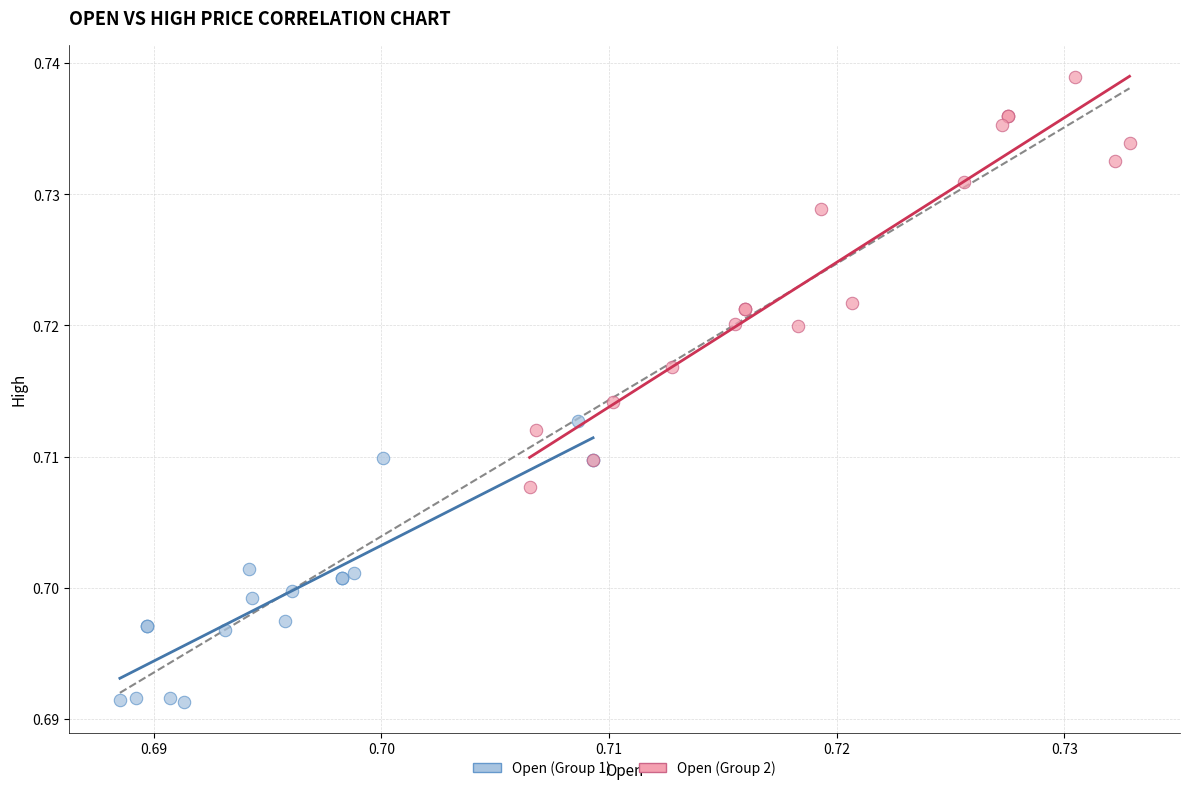

Which series contains the highest Y value?

Open (Group 2)